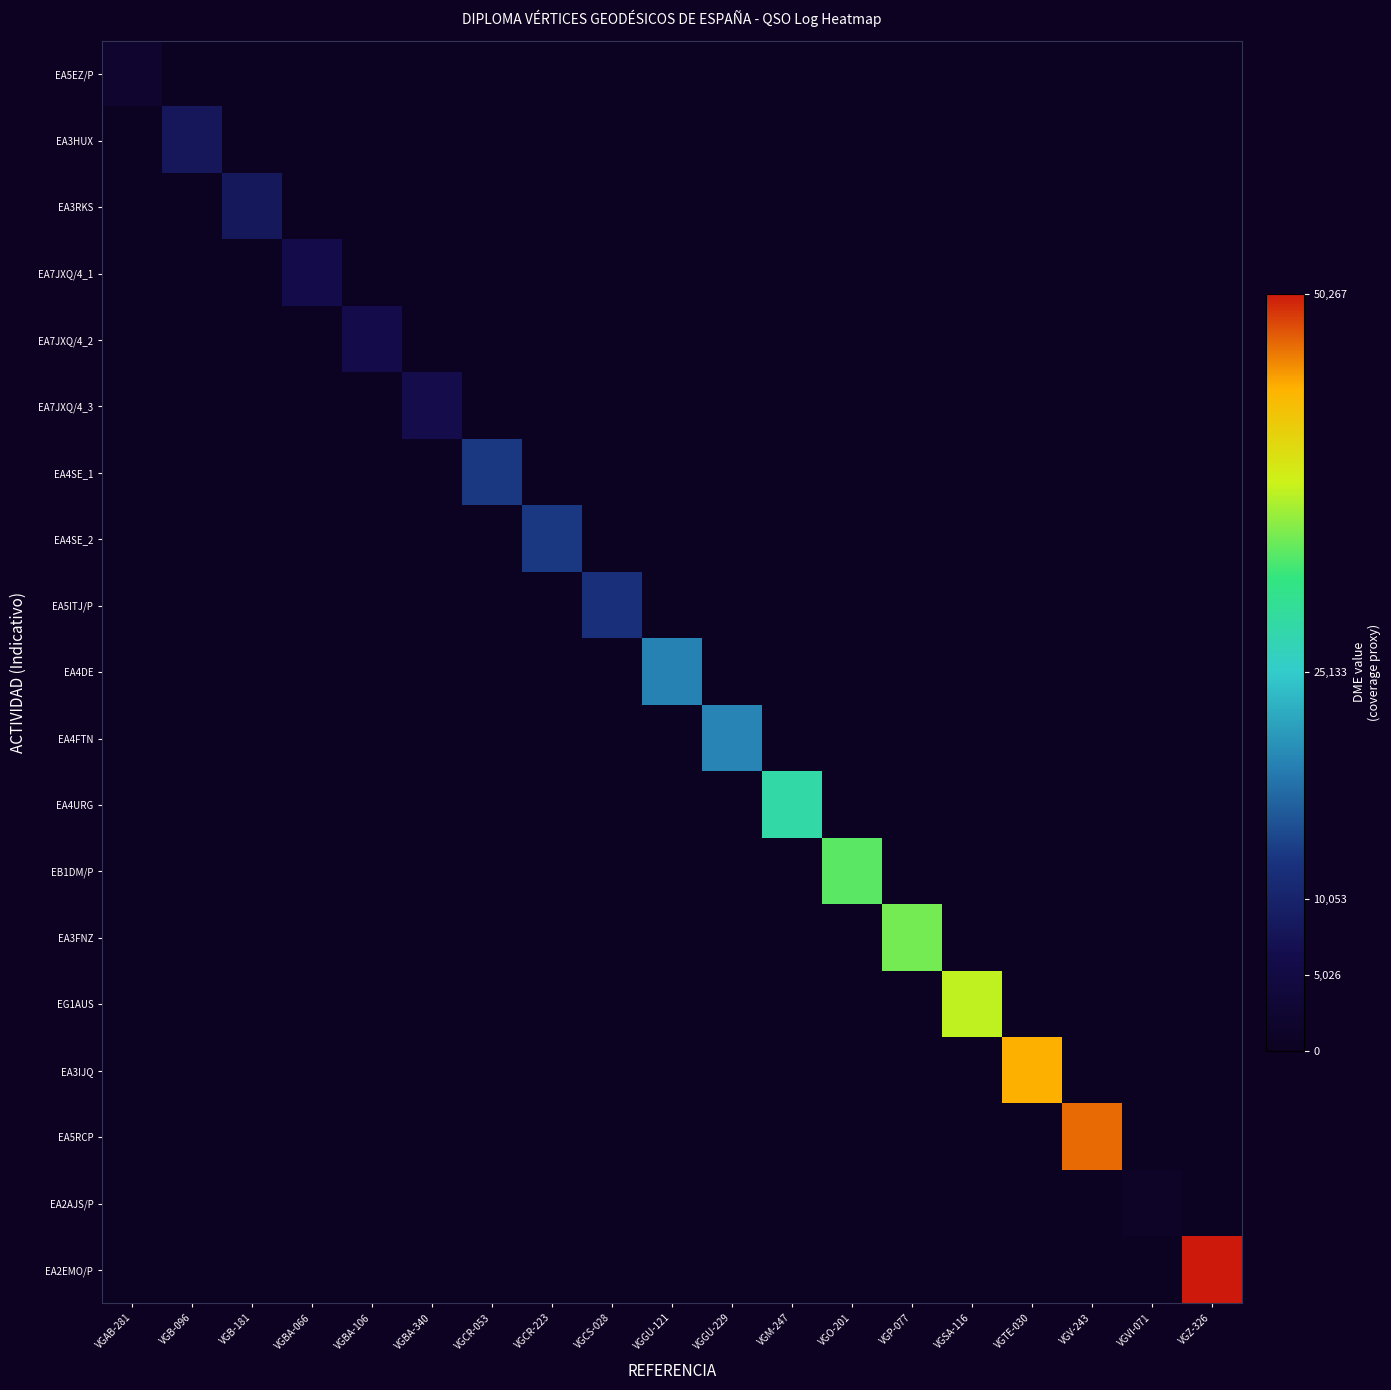

What is the difference between the highest and lowest values at VGM-247?

28160